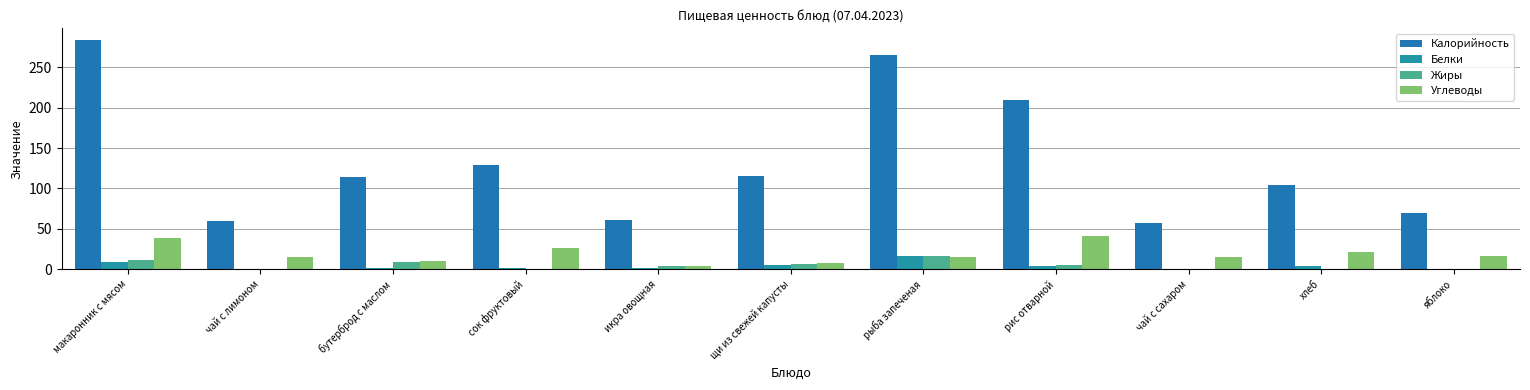

How many categories are shown in the chart?

11